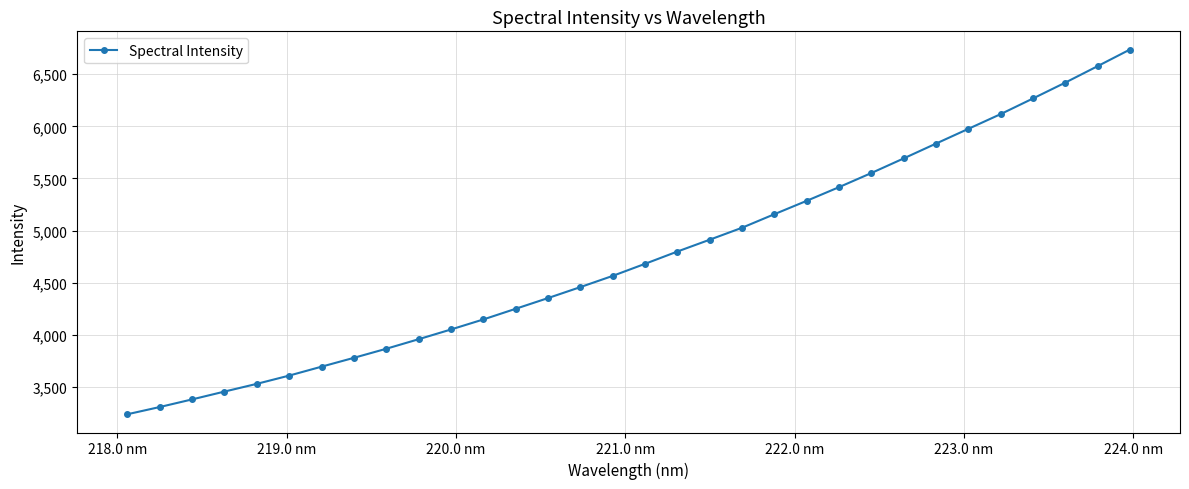

Reading left to right, what are all the values shown in this chart?

3238.0	3307.3	3380.5	3455.6	3529.8	3609.1	3694.6	3779.6	3866.5	3958.0	4051.5	4147.7	4250.1	4352.9	4458.2	4565.8	4681.6	4799.4	4912.9	5027.7	5157.7	5286.0	5417.2	5552.6	5692.8	5834.9	5976.3	6117.7	6267.8	6419.8	6577.6	6737.0